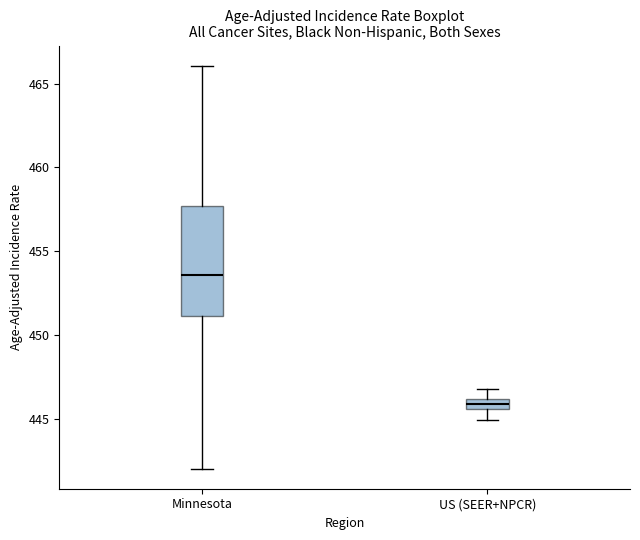

Which box's median line is the highest?

Minnesota